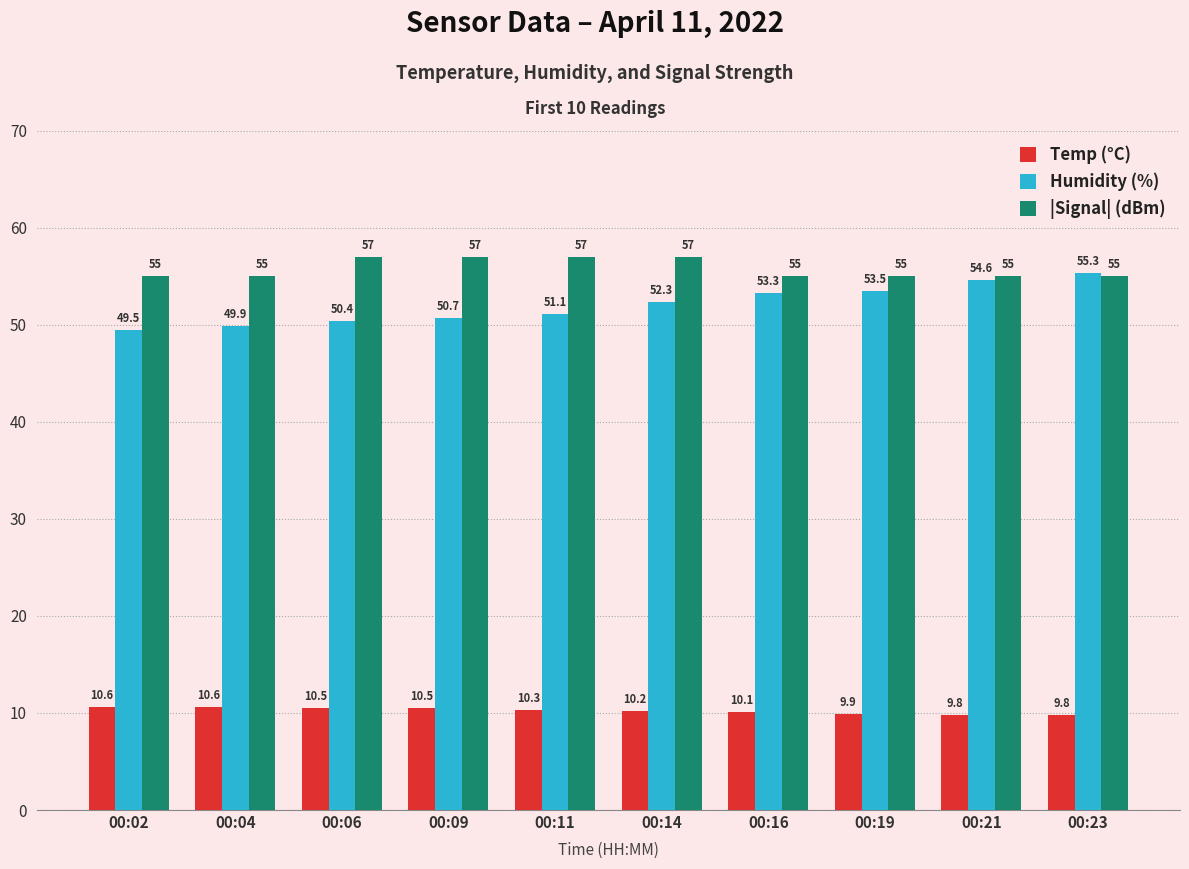

What is the value of the Temp (°C) bar at the 3rd from the left?

10.5